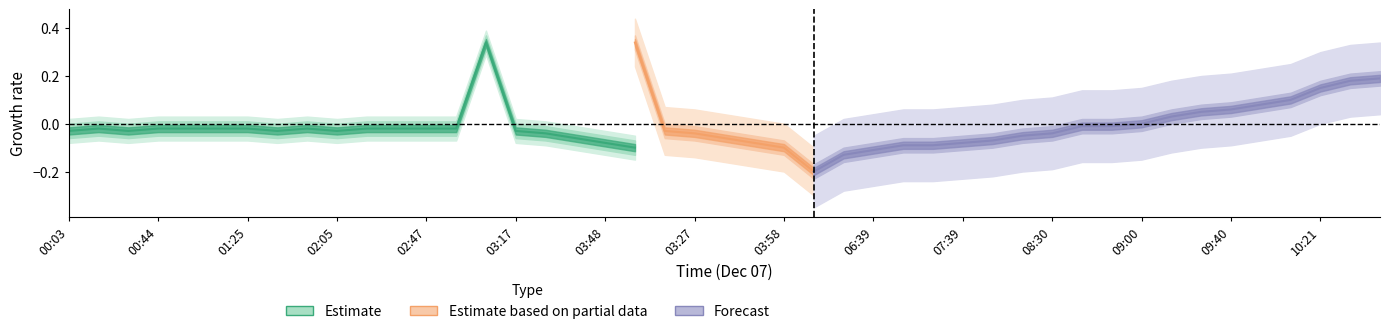

Is this an area chart (filled region under the line)?

No